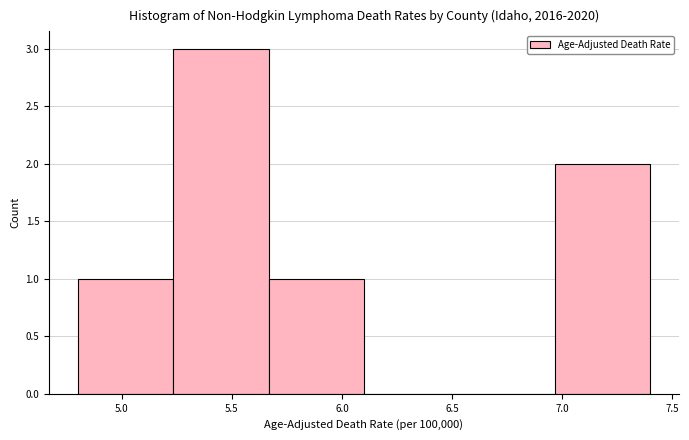

Reading left to right, list every bar in this chart as the range it spans on the x-axis followed by its height. Neither the bar edges nor the heights are printed on the chart, so give them approximately, as read against the axes.

4.80 to 5.25: 1
5.25 to 5.65: 3
5.65 to 6.10: 1
6.10 to 6.55: 0
6.55 to 6.95: 0
6.95 to 7.40: 2